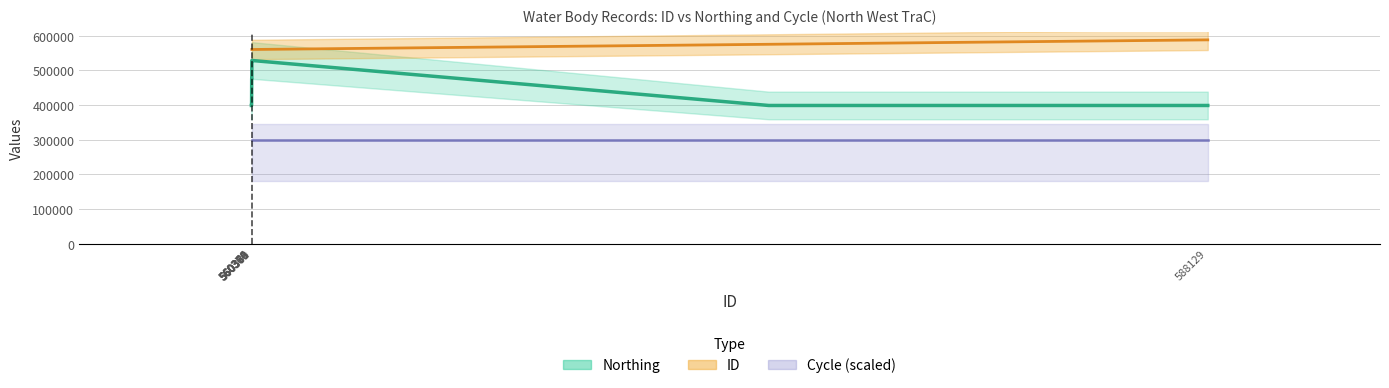

Does the chart have visible grid lines?

Yes